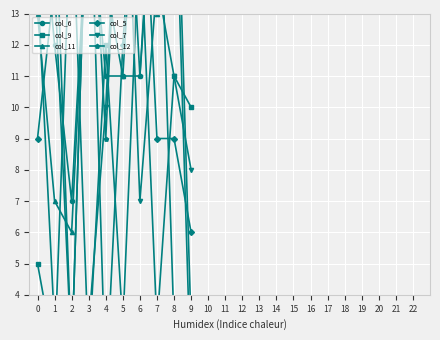

Does the chart display data point markers on the line(s)?

Yes